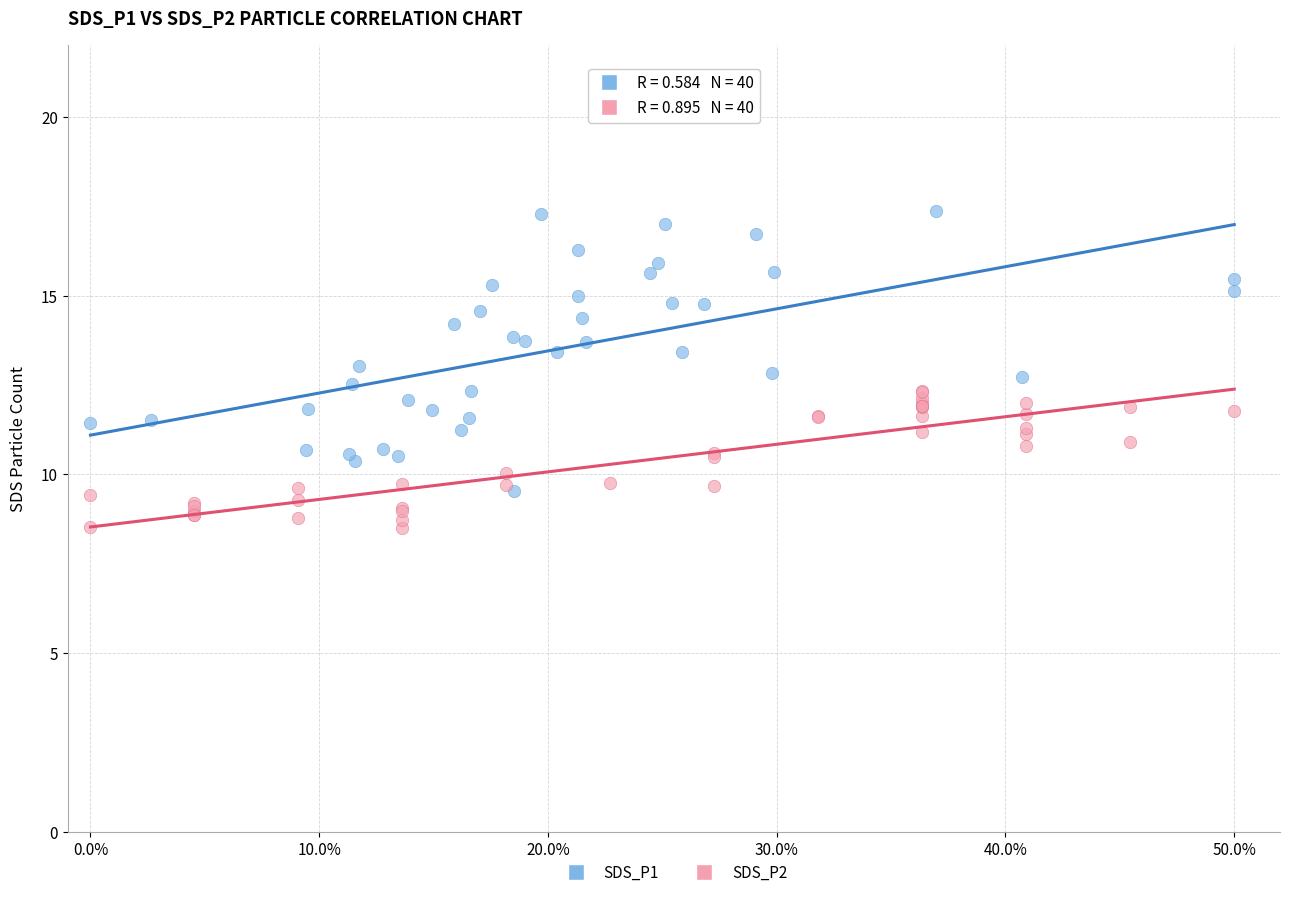

Which series has the largest Y range (max minus min)?

SDS_P1